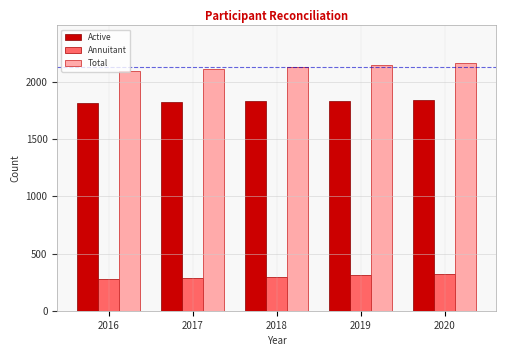

What is the sum of all Annuitant values?

1504